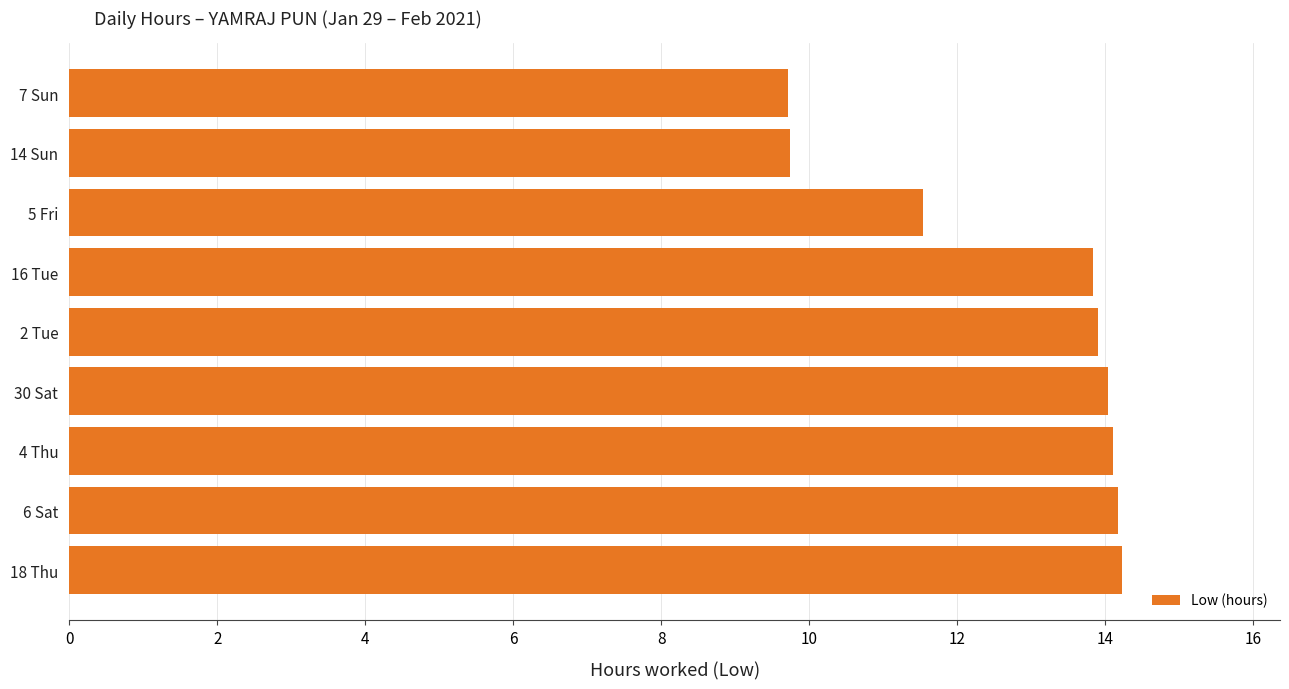

Are the bars horizontal?

Yes